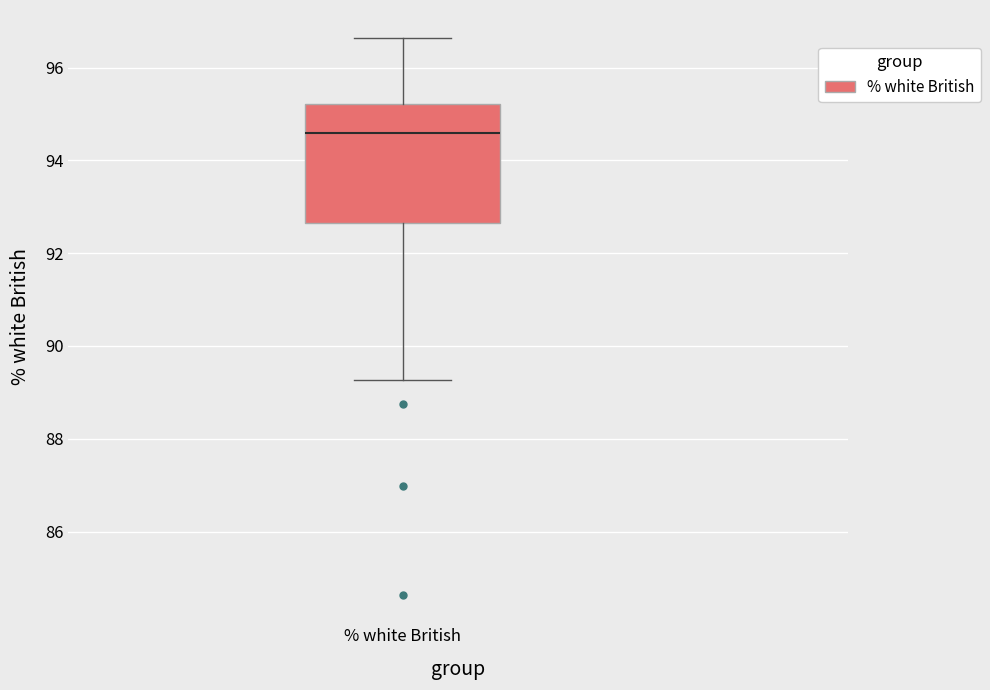

Read this box plot against the y-axis: the position of the median line, the range covered by the box, and the ends of both whiskers. The values are not printed on the chart, so give them approximately, as read against the axis.

median 94.6, box 92.6 to 95.2, whiskers 89.2 to 96.6